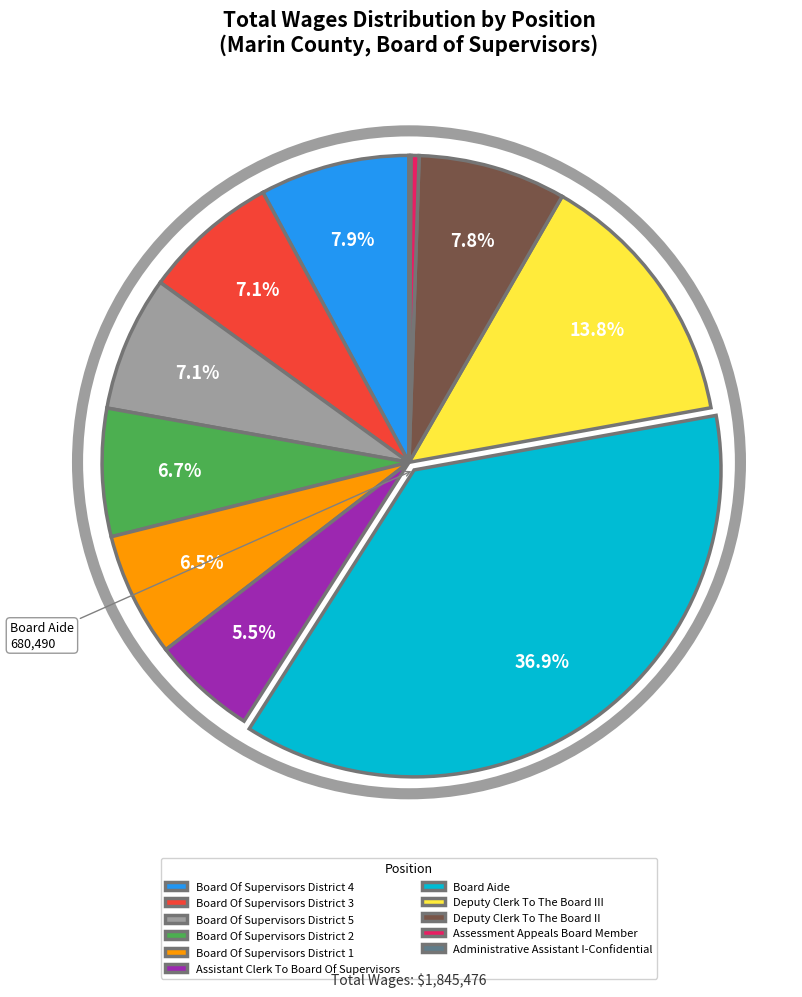

Which category has the biggest portion of the pie?

Board Aide